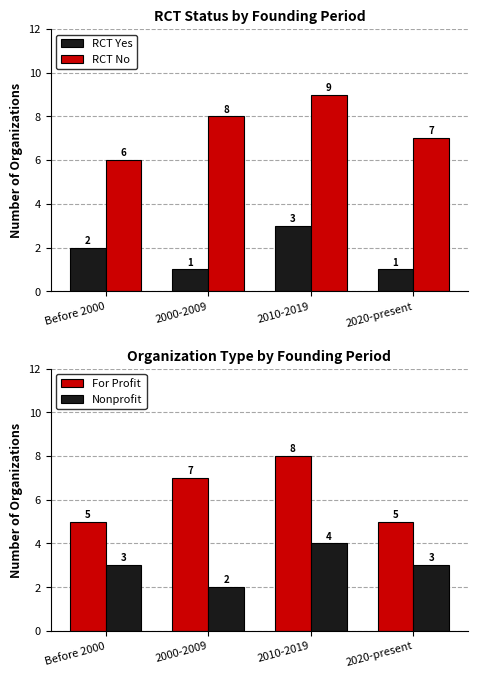

What is the approximate value of Nonprofit at 2000-2009?

2